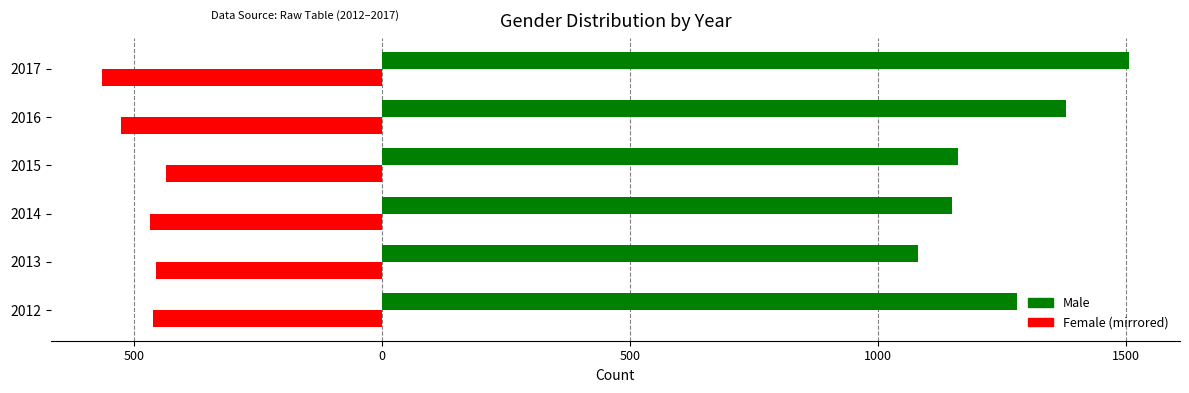

Reading left to right, transcribe all the data shown in this chart.

Male: 1280	1082	1150	1161	1379	1506
Female: -461	-456	-468	-435	-526	-564